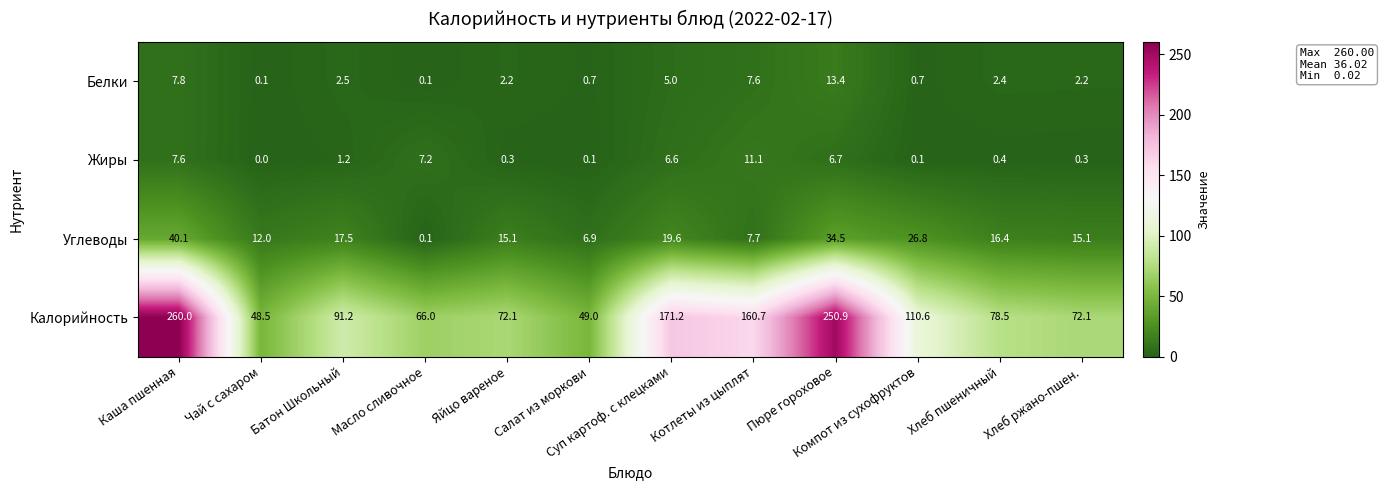

At which category does the chart reach its minimum across all series?

Чай с сахаром